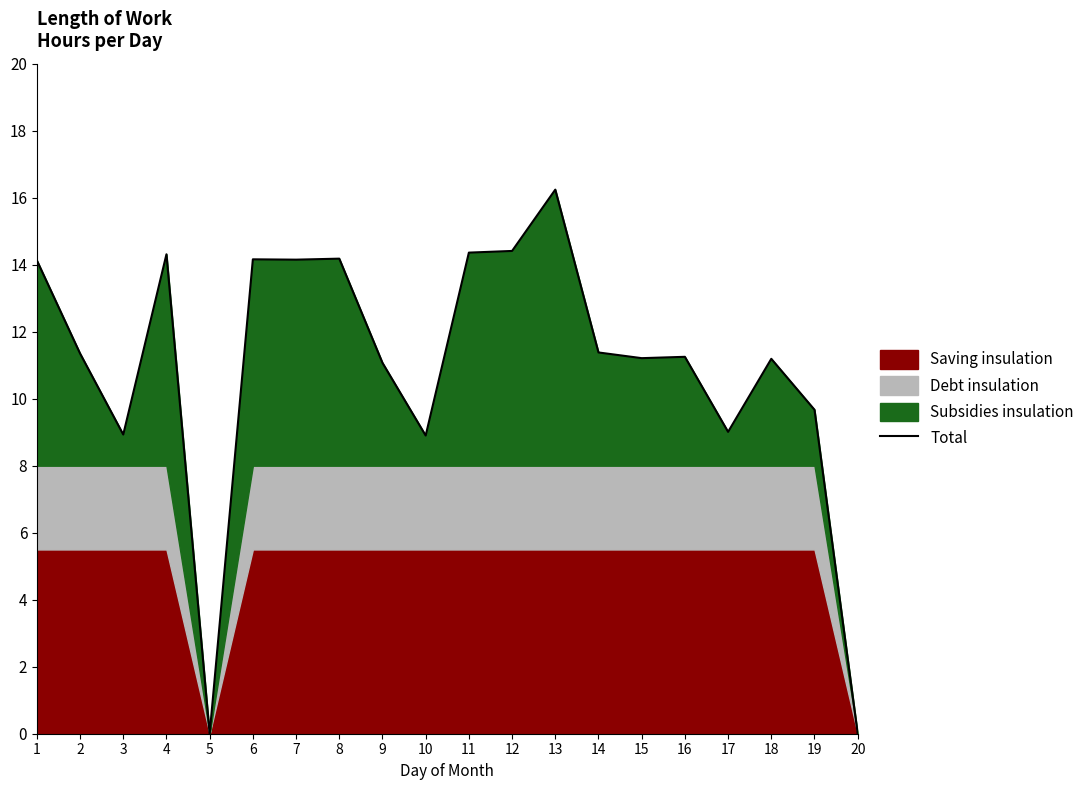

List the labels in order of value, largest first.

13, 12, 11, 4, 8, 6, 7, 1, 14, 2, 16, 15, 18, 9, 19, 17, 3, 10, 5, 20